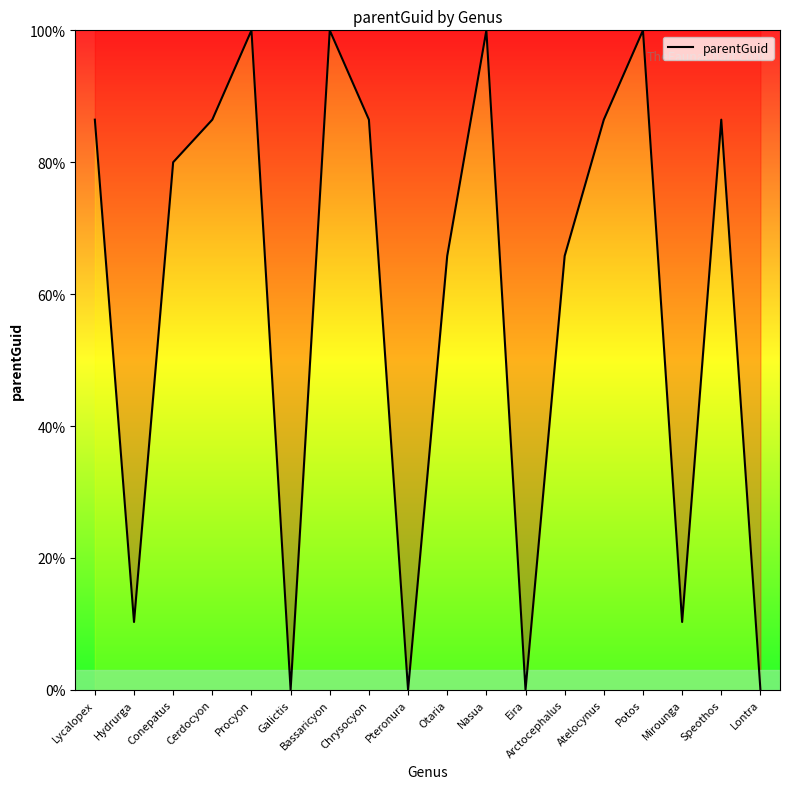

Is it true that the value at Bassaricyon is 142.7?

False